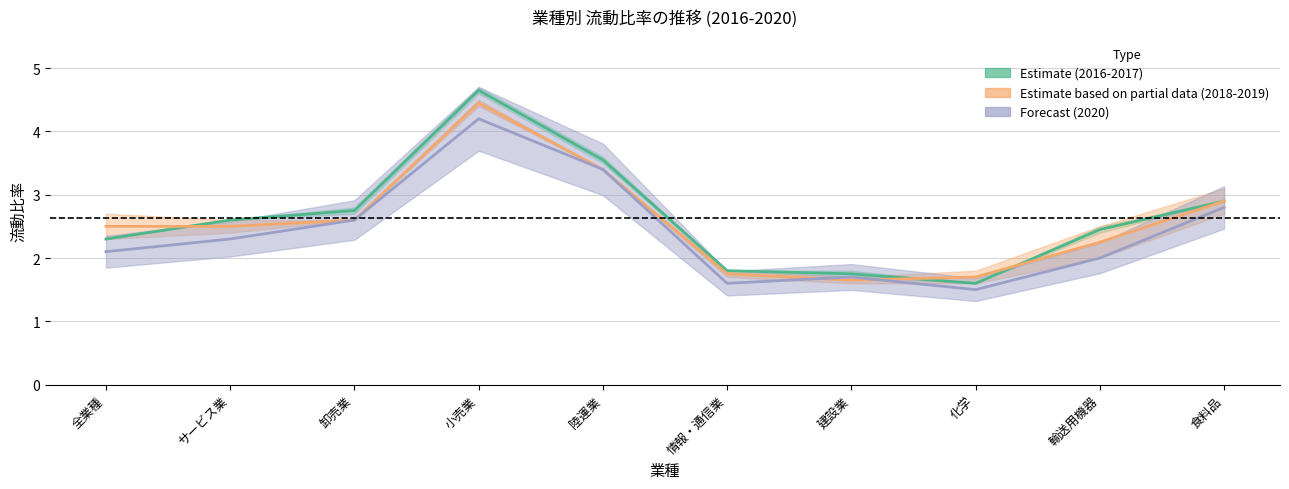

Between which two adjacent categories do 2016 and 2017 first intersect?

全業種 and サービス業